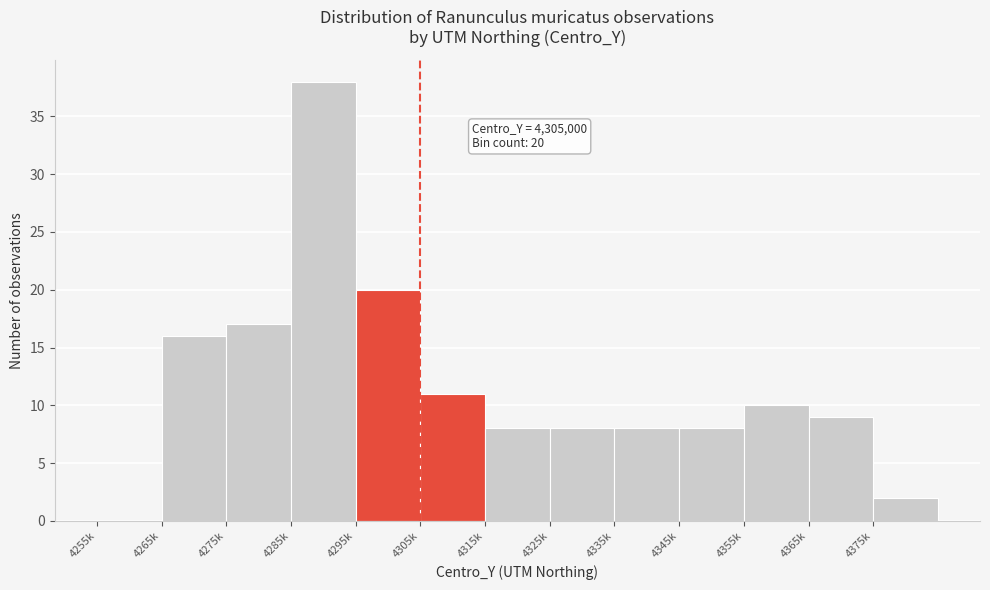

Reading left to right, list all the values displayed in this chart.

4255k=0	4265k=16	4275k=17	4285k=38	4295k=20	4305k=11	4315k=8	4325k=8	4335k=8	4345k=8	4355k=10	4365k=9	4375k=2